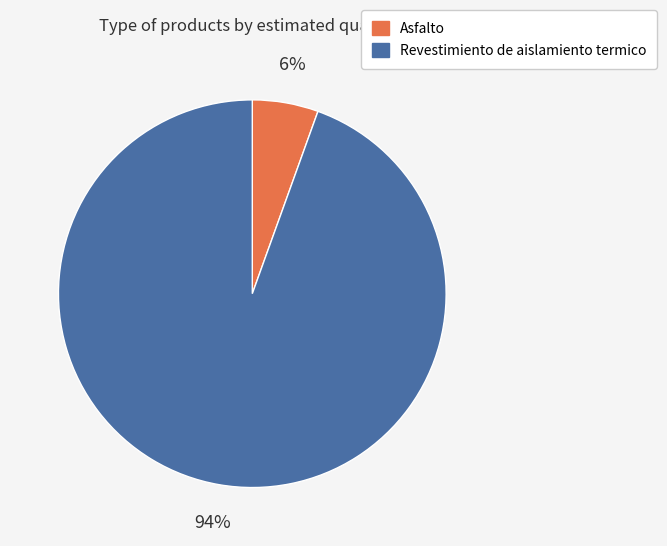

Combined, do Asfalto and Revestimiento de aislamiento termico account for over 50%?

Yes